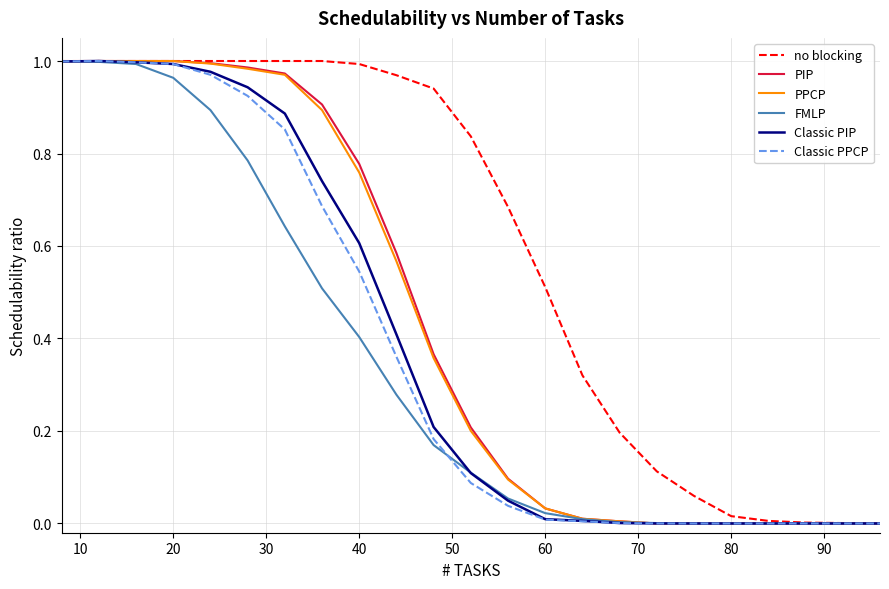

Which series has the largest total across all categories?

no blocking